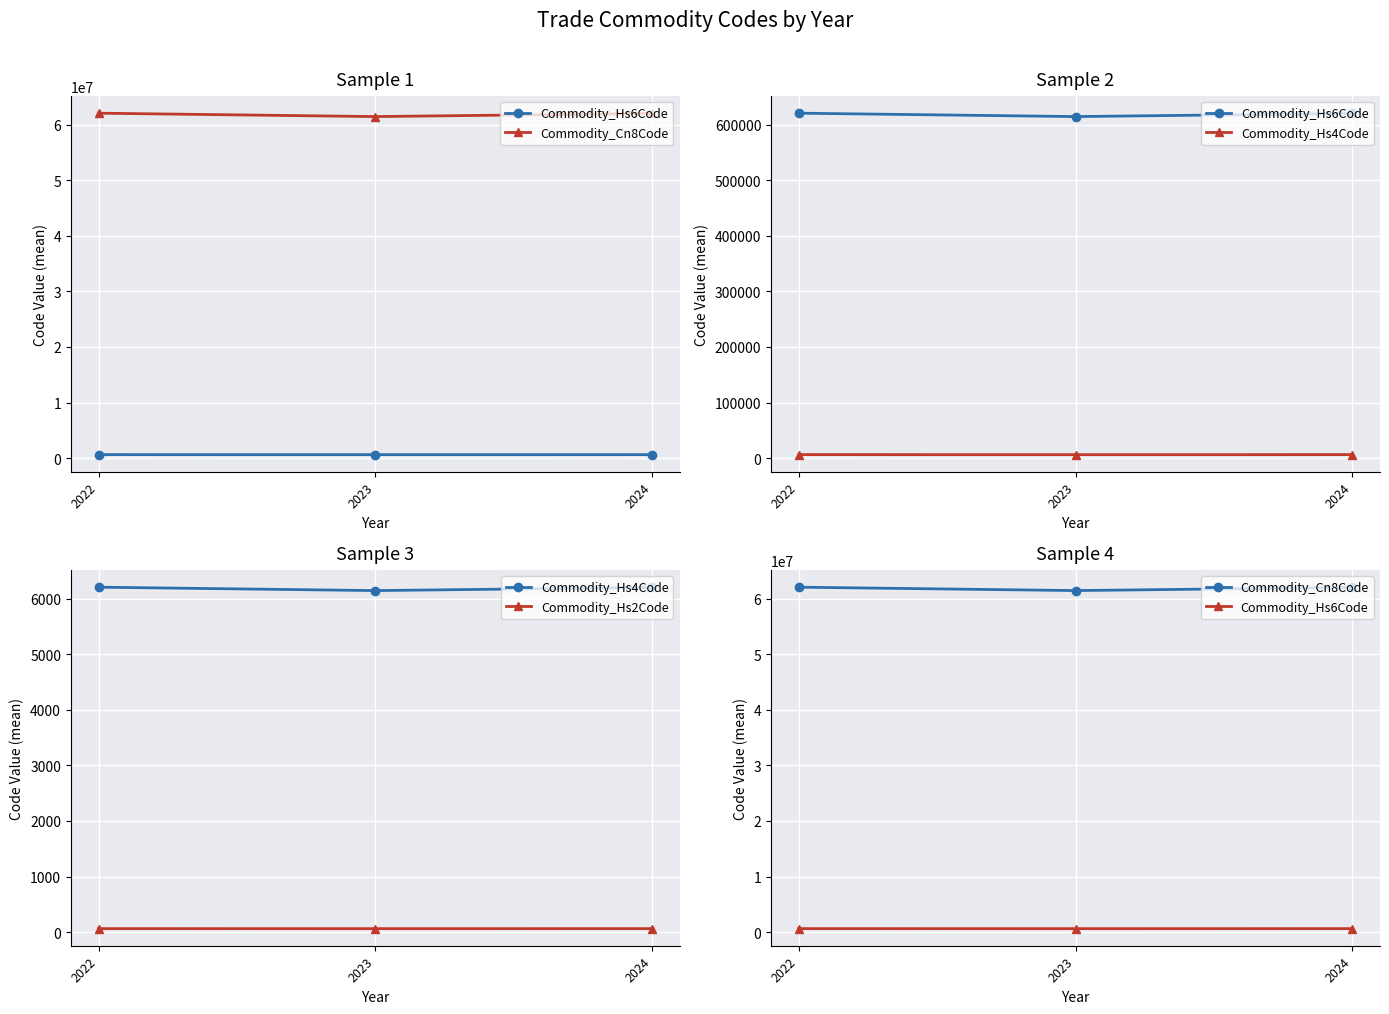

Reading left to right, extract all data points from this chart.

Commodity_Hs6Code: 620916.0	614811.5	620431.0
Commodity_Cn8Code: 62091600.0	61481182.2	62043117.5
Commodity_Hs4Code: 6209.0	6147.6	6204.0
Commodity_Hs2Code: 62.0	61.4	62.0